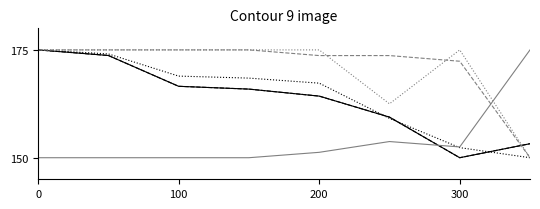

Does the chart display data point markers on the line(s)?

No